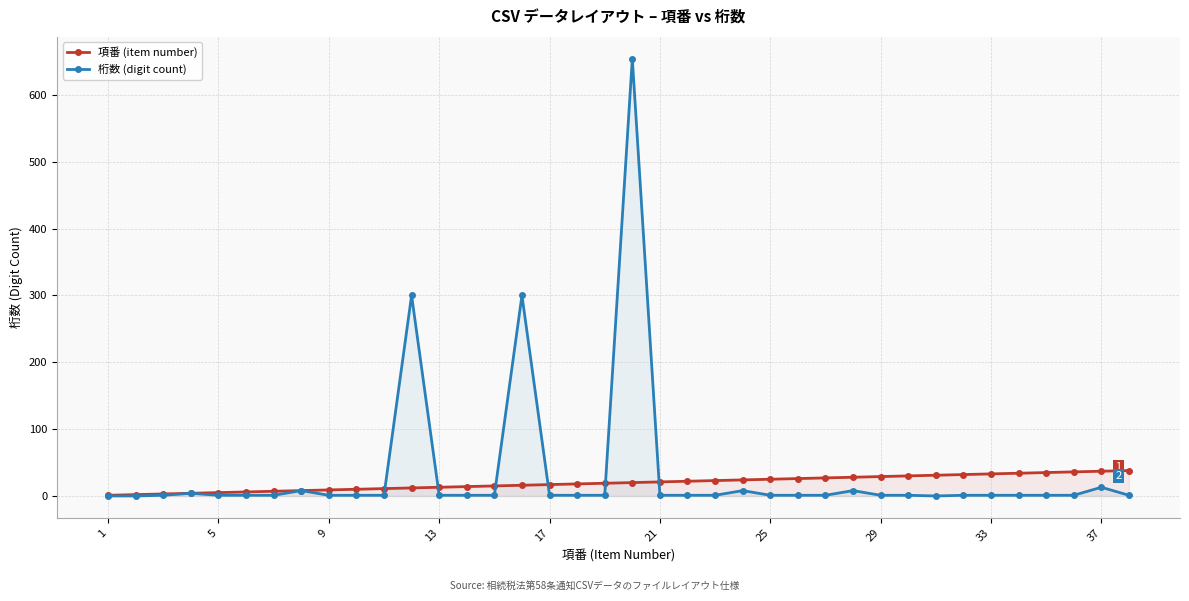

Which series has the widest spread of values?

桁数 (digit count)